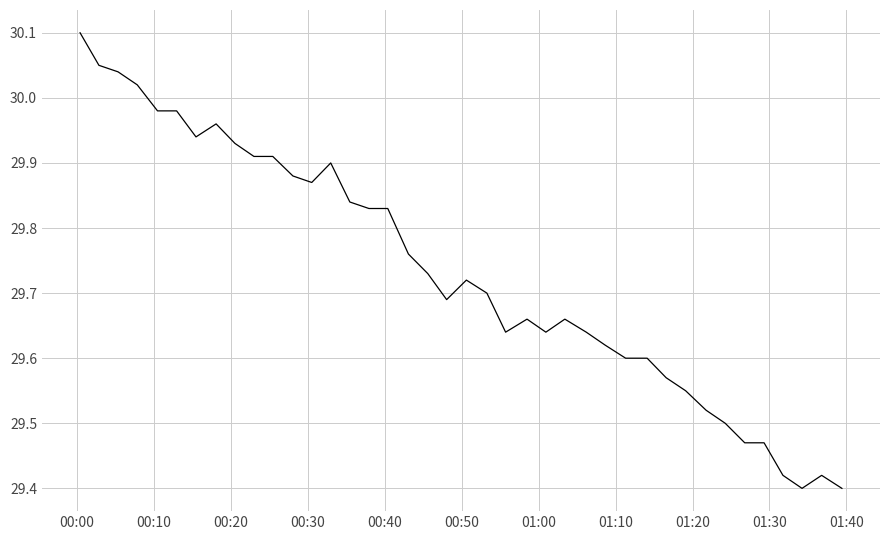

What is the difference between the maximum and minimum values?

0.7